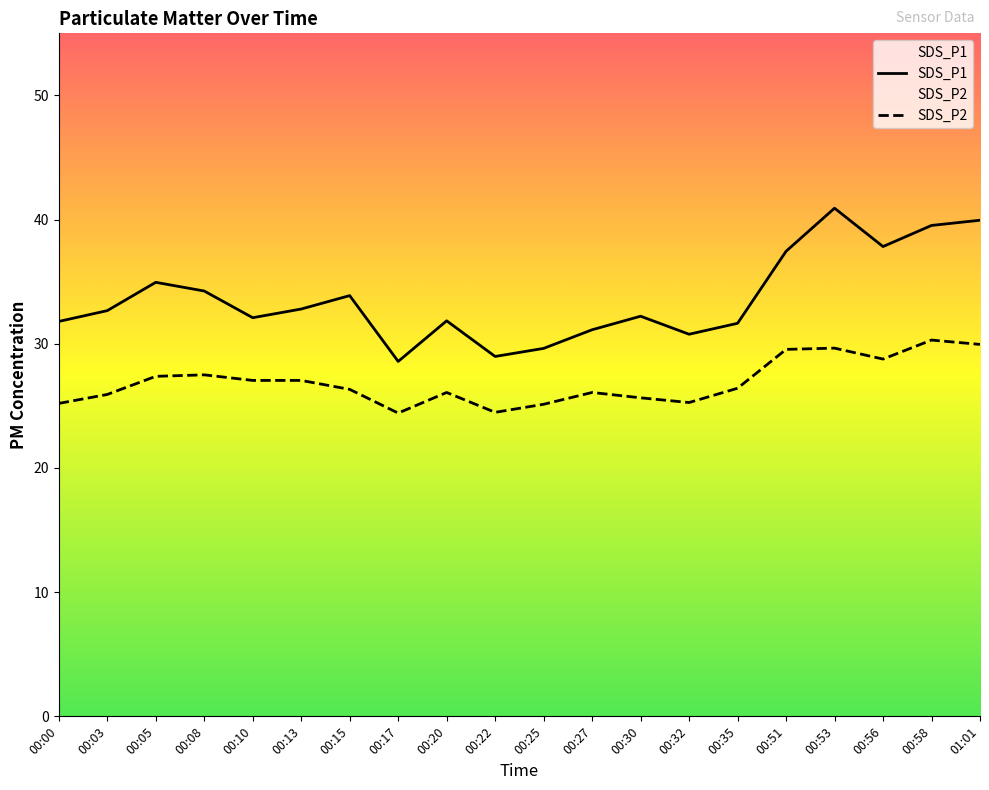

At which label does SDS_P1 reach its minimum?

00:17